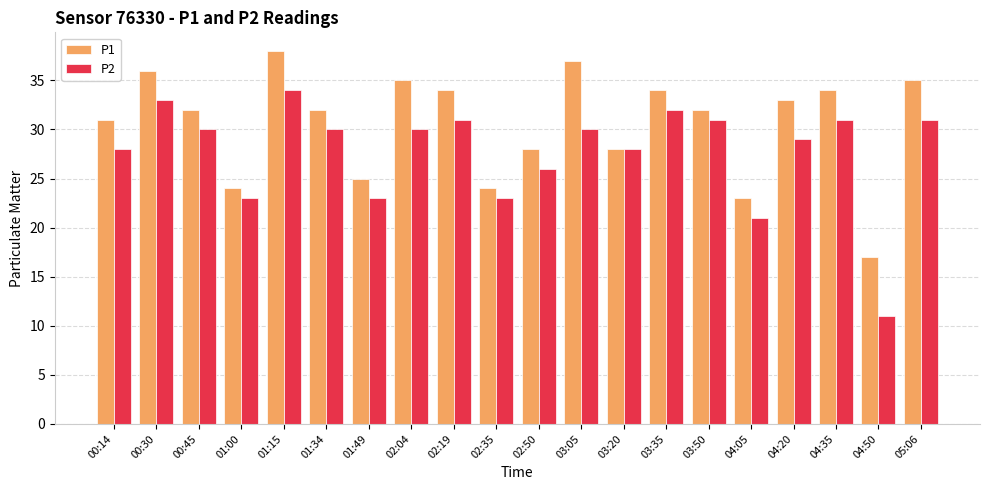

What is the difference between the highest and lowest values at 00:30?

3